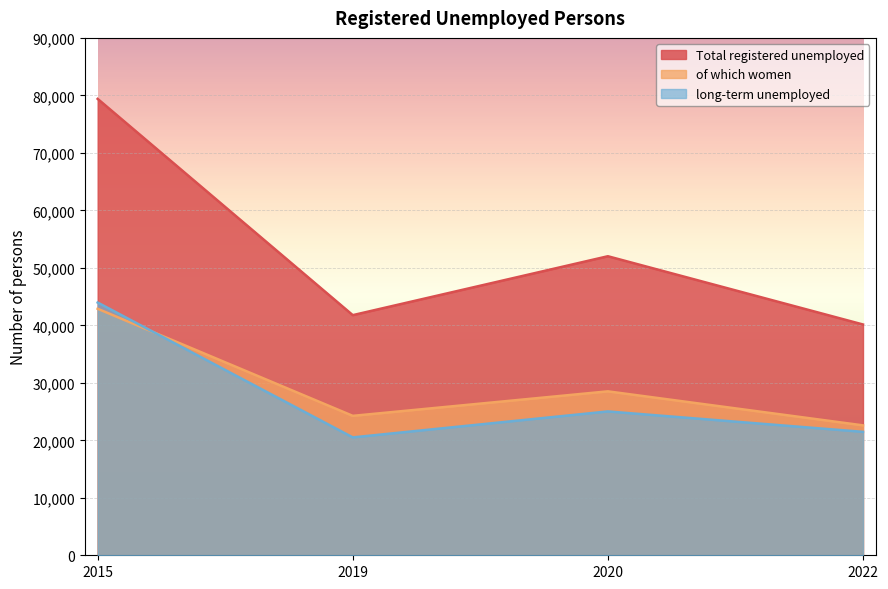

Count the number of categories in the chart.

4